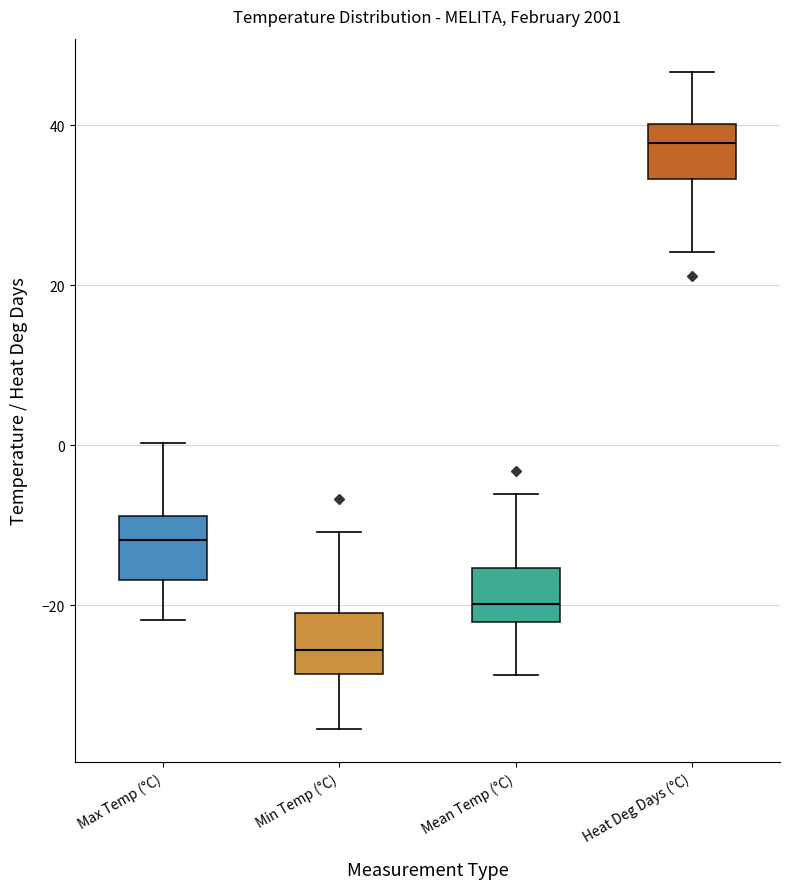

Reading left to right, read every box against the y-axis: the position of its median line, the range the box covers, and the ends of its whiskers. The values are not printed on the chart, so give them approximately, as read against the axis.

Max Temp (°C): median -12, box -16 to -8, whiskers -22 to 0
Min Temp (°C): median -26, box -28 to -20, whiskers -36 to -10
Mean Temp (°C): median -20, box -22 to -16, whiskers -28 to -6
Heat Deg Days (°C): median 38, box 34 to 40, whiskers 24 to 46